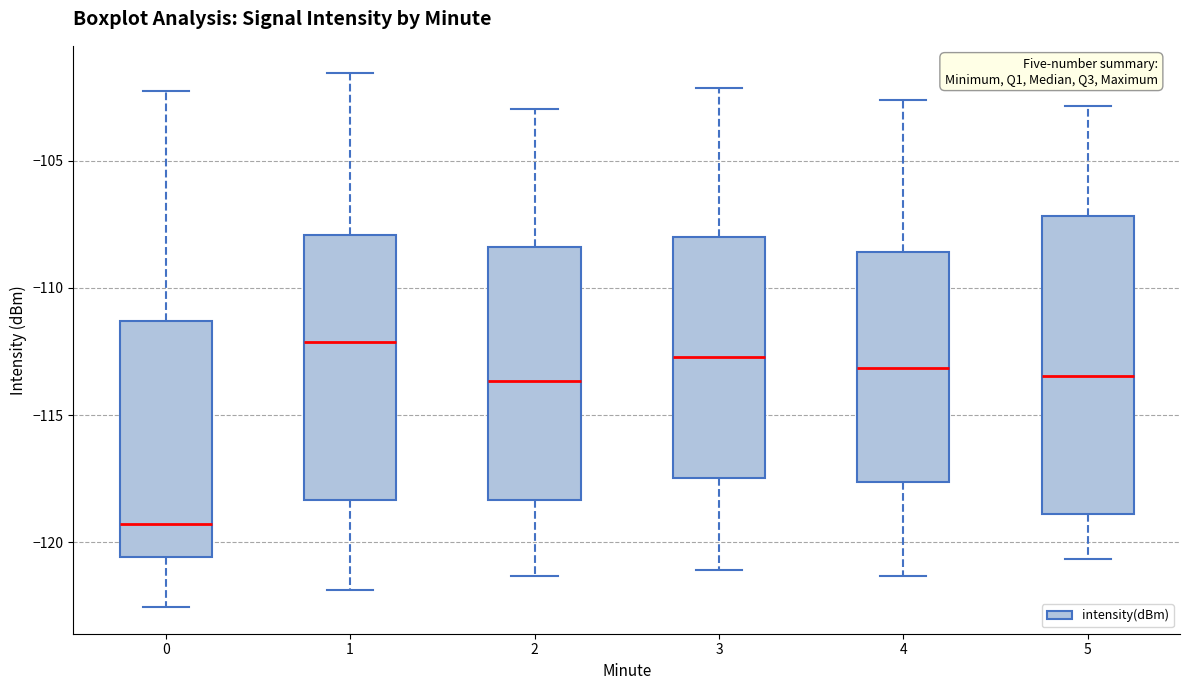

Reading left to right, transcribe this box plot: for each box, give where its median line is, the range the box spans, and where its two whiskers end, as read against the y-axis. The values are not printed on the chart, so give them approximately, as read against the axis.

0: median -119.5, box -120.5 to -111.5, whiskers -122.5 to -102.0
1: median -112.0, box -118.5 to -108.0, whiskers -122.0 to -101.5
2: median -113.5, box -118.5 to -108.5, whiskers -121.5 to -103.0
3: median -112.5, box -117.5 to -108.0, whiskers -121.0 to -102.0
4: median -113.0, box -117.5 to -108.5, whiskers -121.5 to -102.5
5: median -113.5, box -119.0 to -107.0, whiskers -120.5 to -103.0